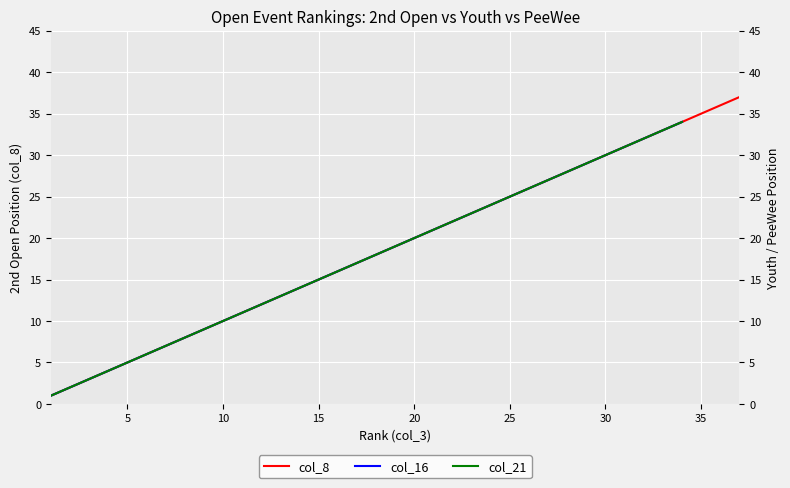

At 15, list the series in order from smallest to largest.

col_8, col_16, col_21